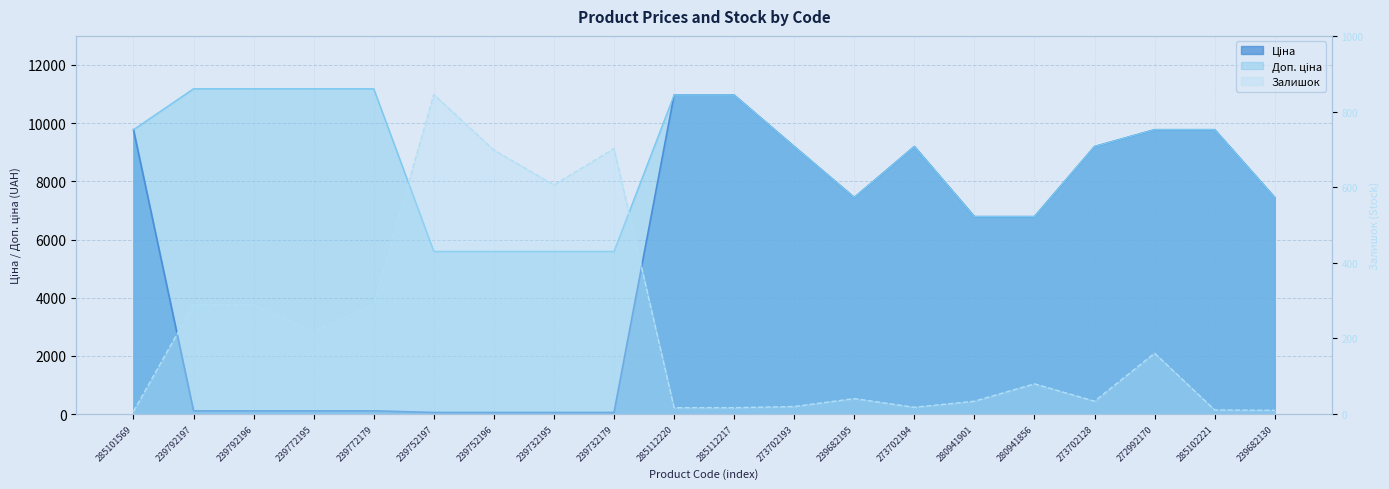

What is the difference between the maximum and second lowest values in the Доп. ціна series?

5591.0